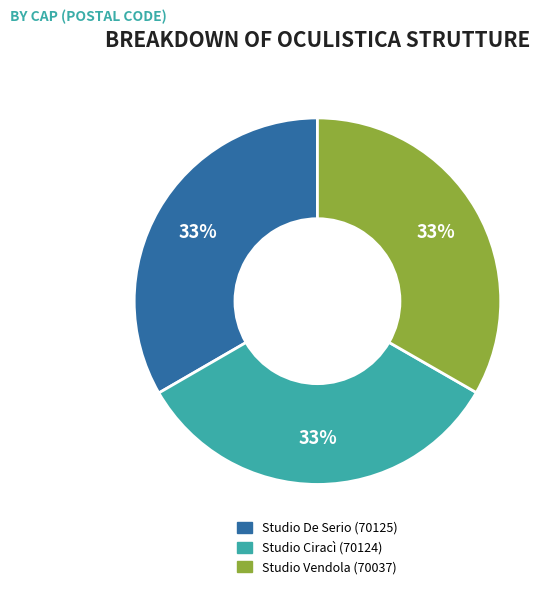

To the nearest percent, what is the average slice percentage?

33%